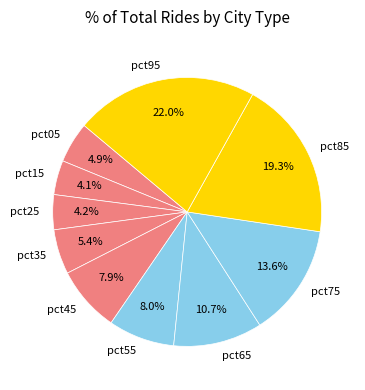

Count the number of slices in the pie.

10